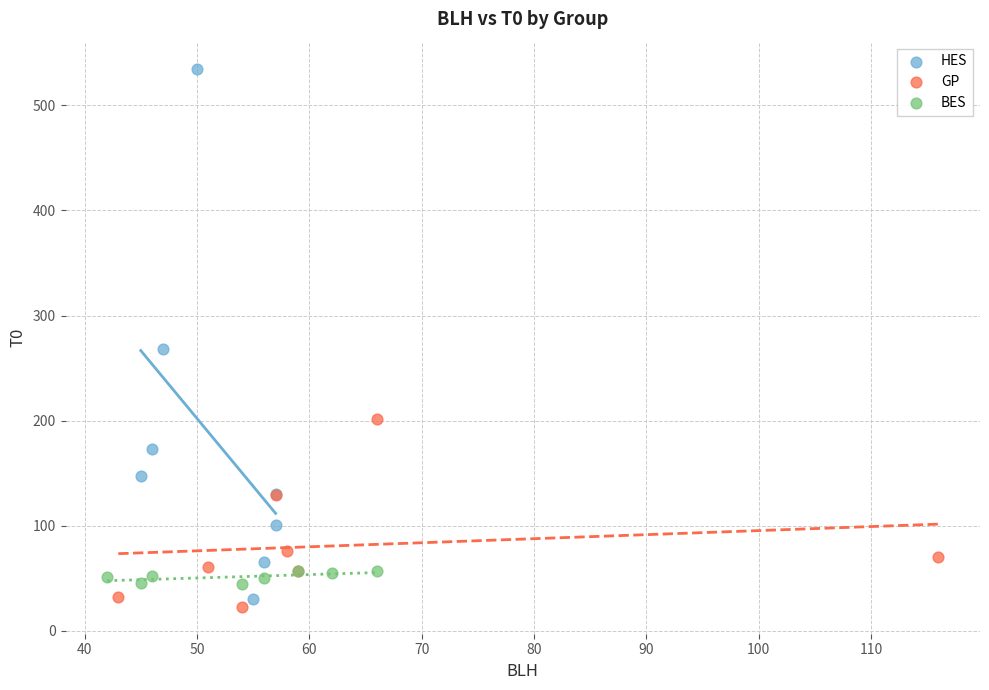

Which series reaches the maximum Y coordinate?

HES